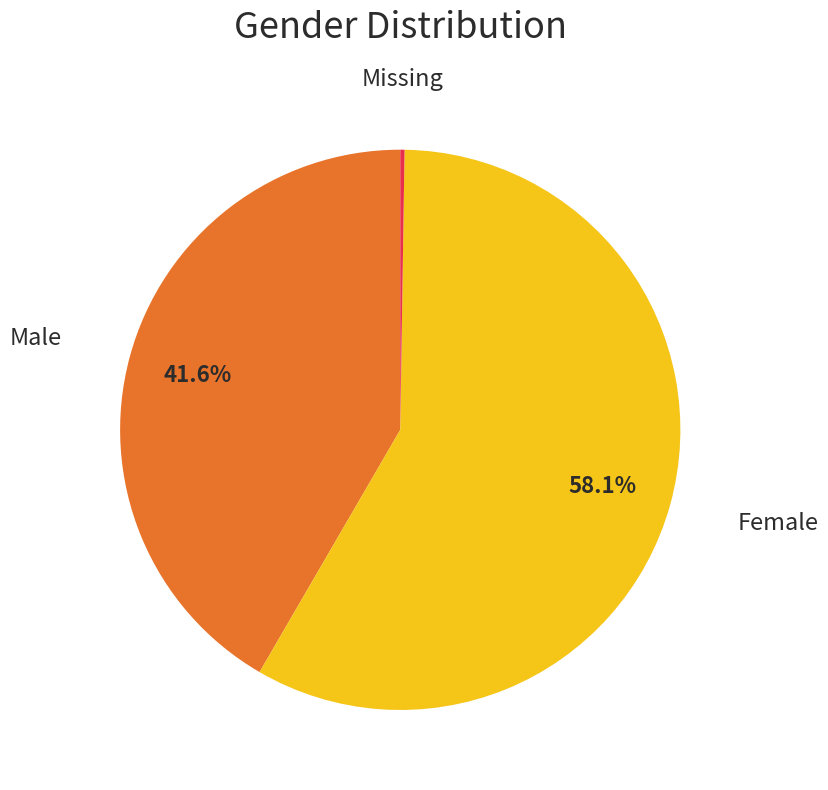

Is there a majority slice in this chart?

Yes